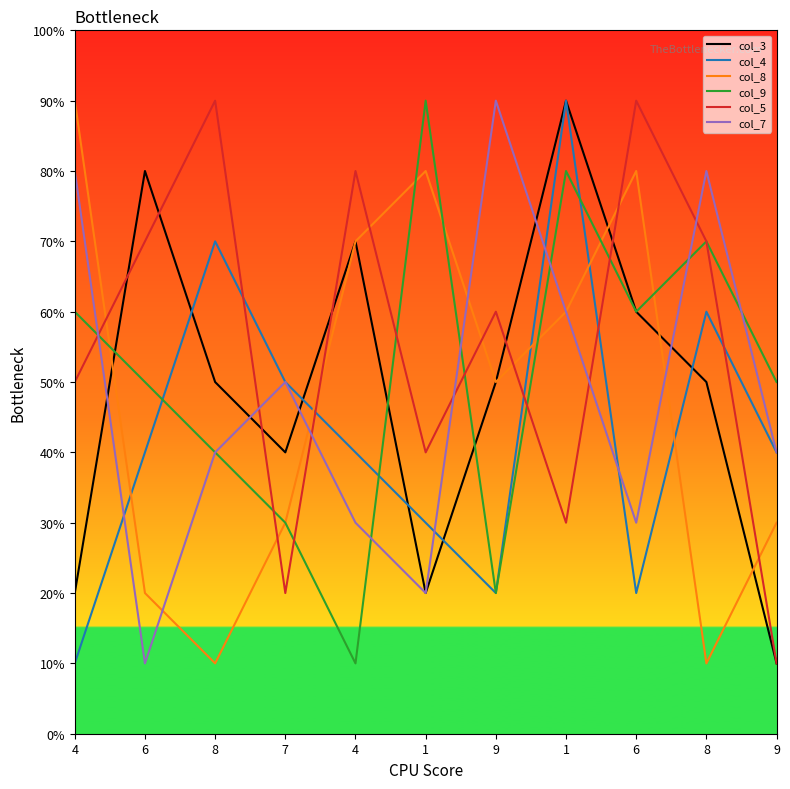

After their last crossing, which series has the higher values: col_3 or col_9?

col_3